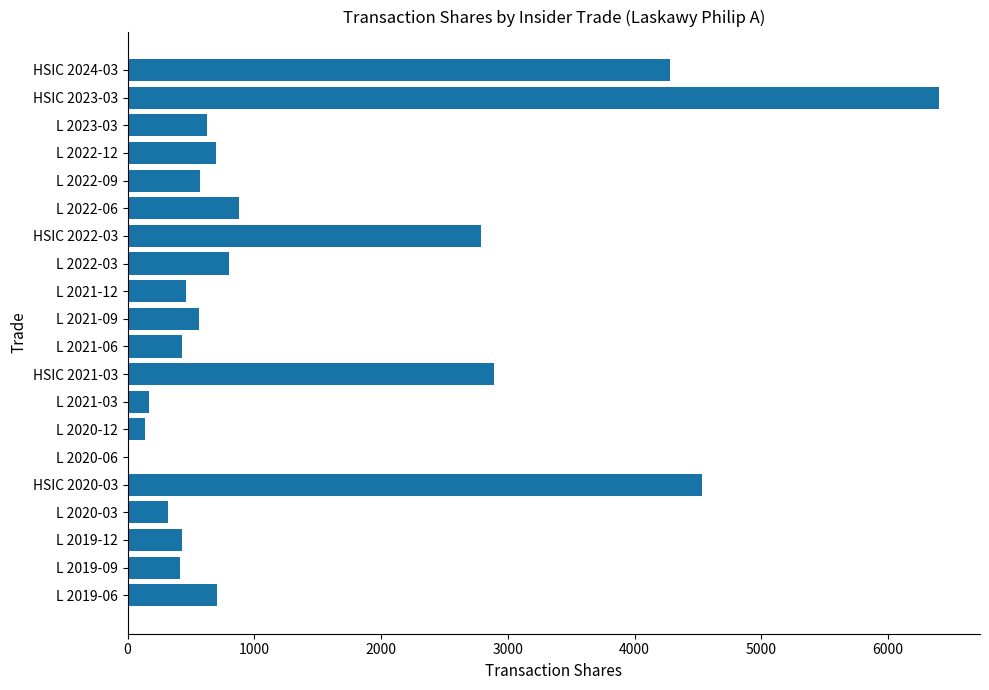

How many categories are shown in the chart?

20